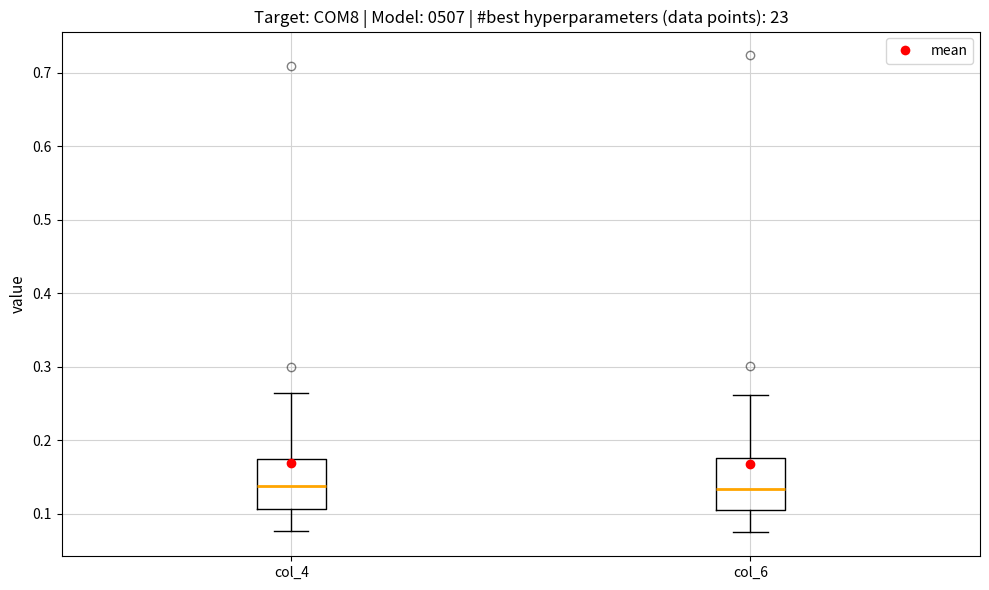

Reading left to right, read every box against the y-axis: the position of its median line, the range the box covers, and the ends of its whiskers. The values are not printed on the chart, so give them approximately, as read against the axis.

col_4: median 0.14, box 0.11 to 0.17, whiskers 0.08 to 0.26
col_6: median 0.13, box 0.11 to 0.18, whiskers 0.07 to 0.26